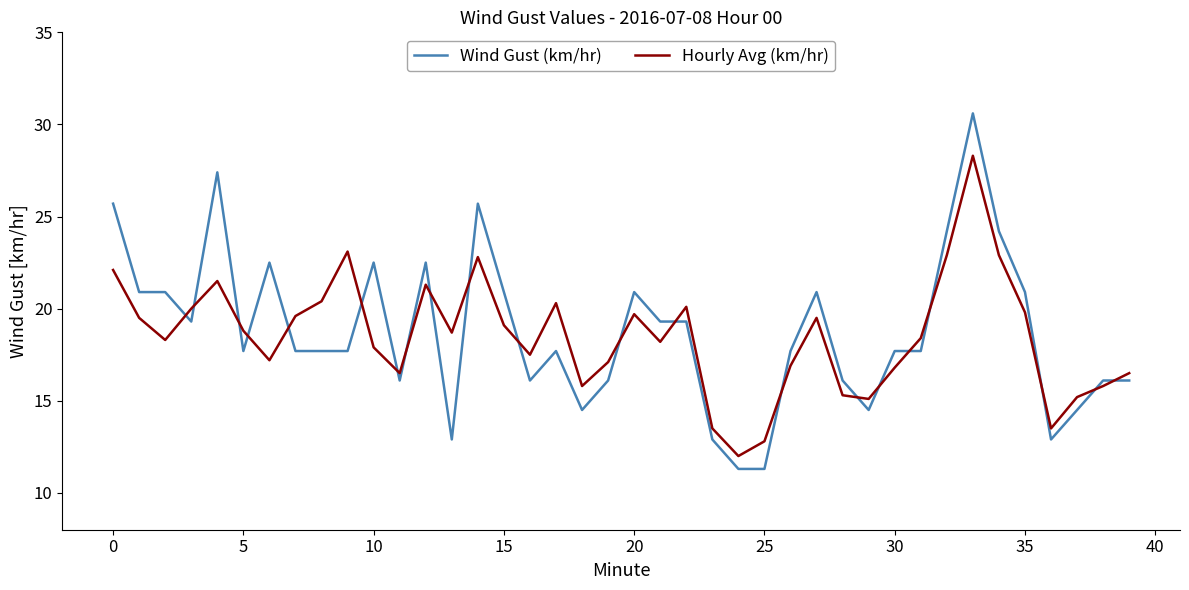

True or false: Hourly Avg (km/hr) and Wind Gust (km/hr) intersect in this chart.

True